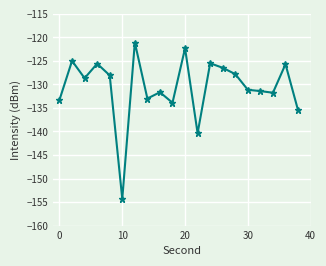

What is the minimum value shown in the chart?

-154.3